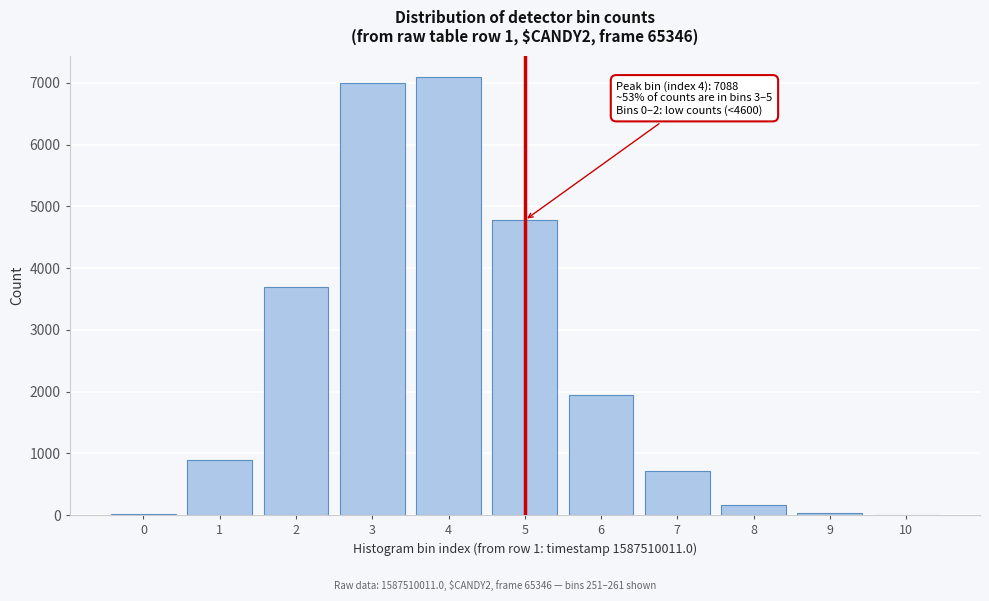

The value at 5 is 4776. True or false?

True